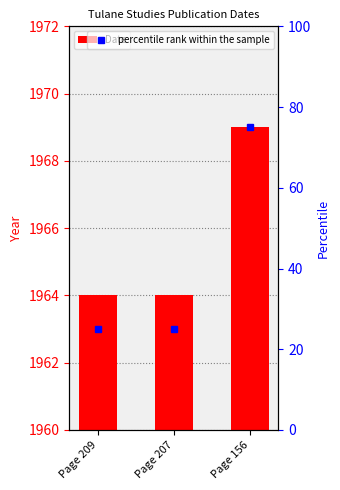

Rank the categories by Date value from highest to lowest.

Page 156, Page 209, Page 207